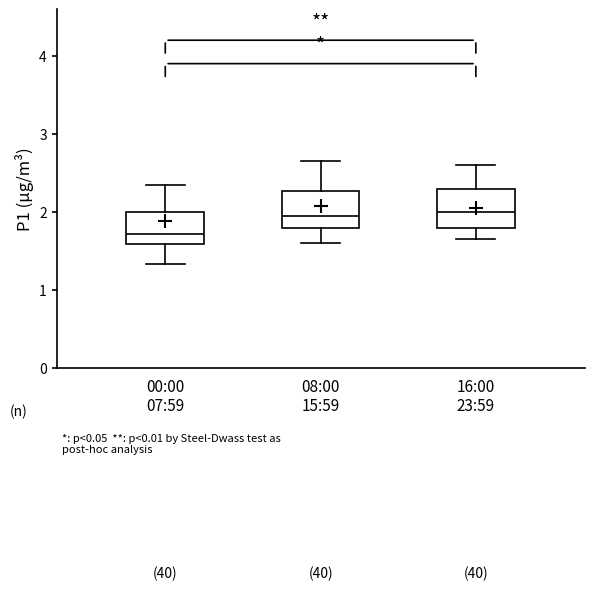

Where does the upper whisker of the box for 16:00 23:59 end on the y-axis? The values are not printed on the chart, so give them approximately, as read against the axis.

2.6